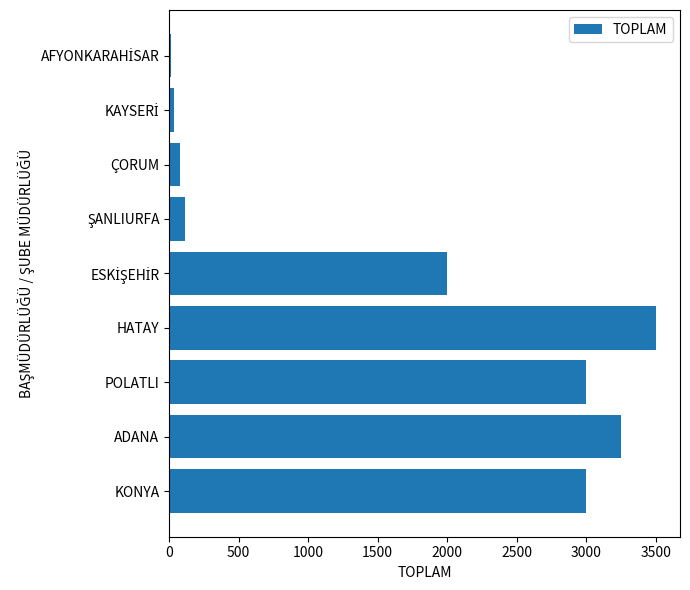

How many data points are less than 2000?

4